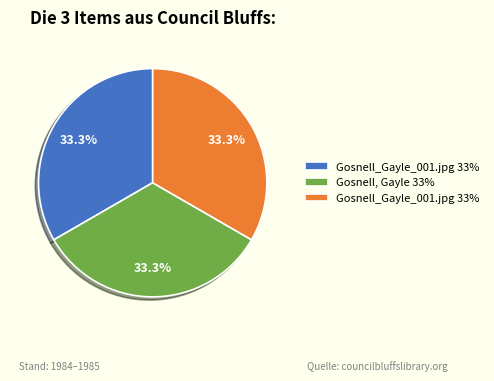

Is there any slice that represents more than half of the pie?

No